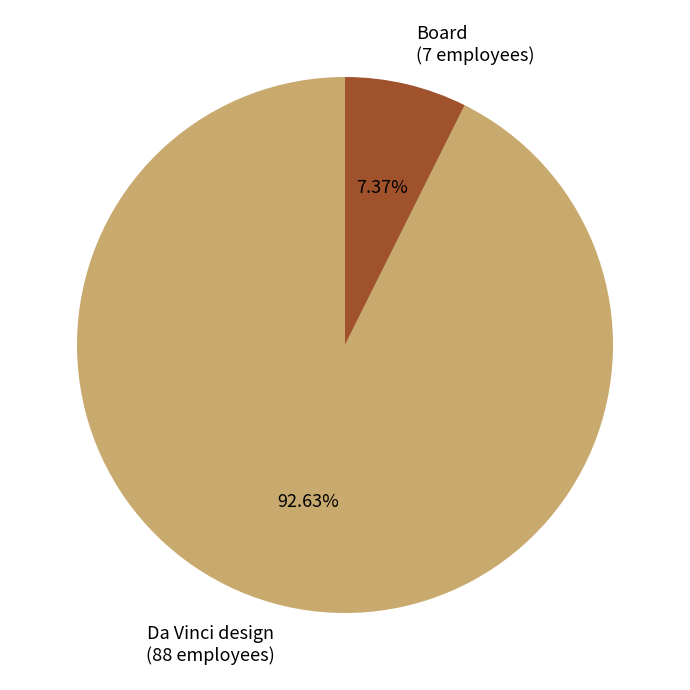

Count the number of slices in the pie.

2